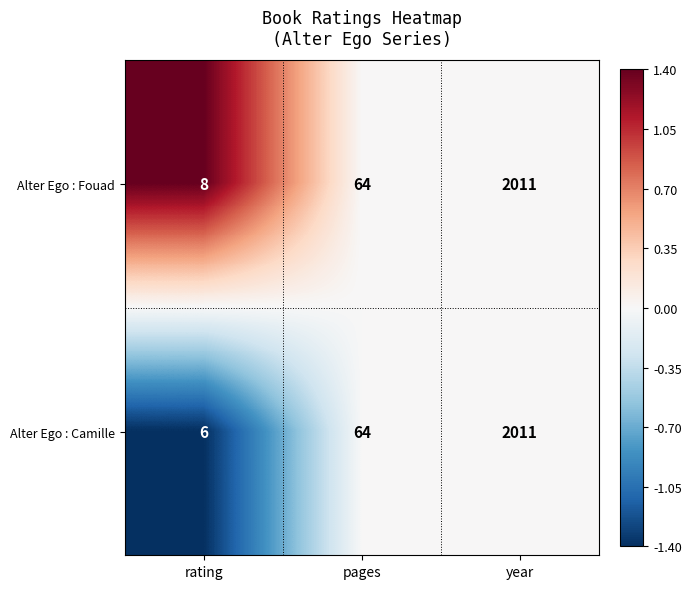

The Alter Ego : Camille series shows 1107 at year. True or false?

False